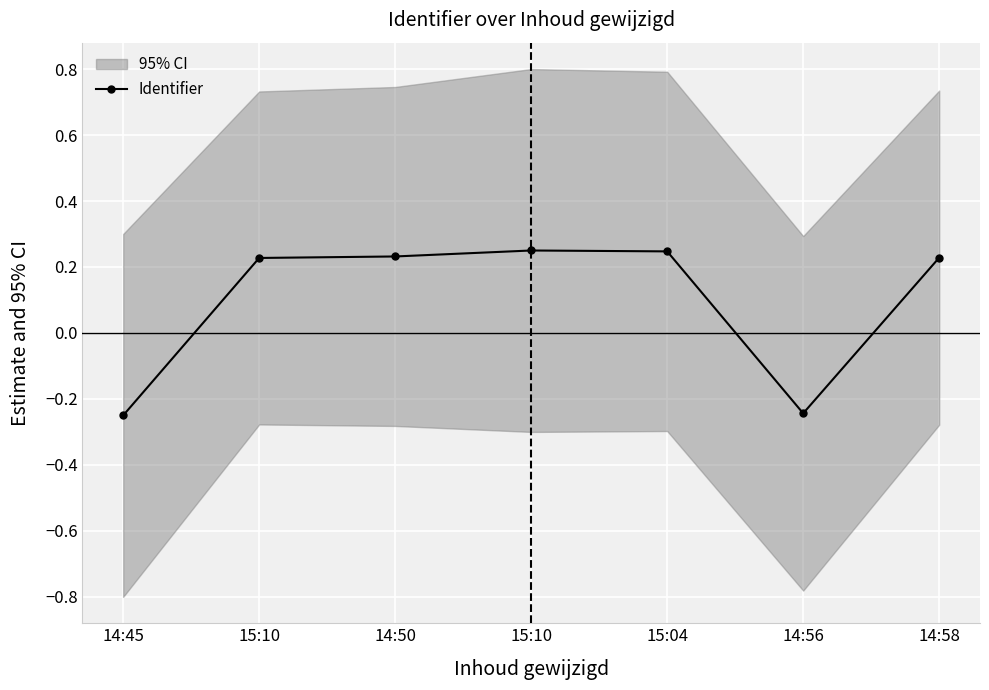

The value at 14:56 is -0.2. True or false?

True